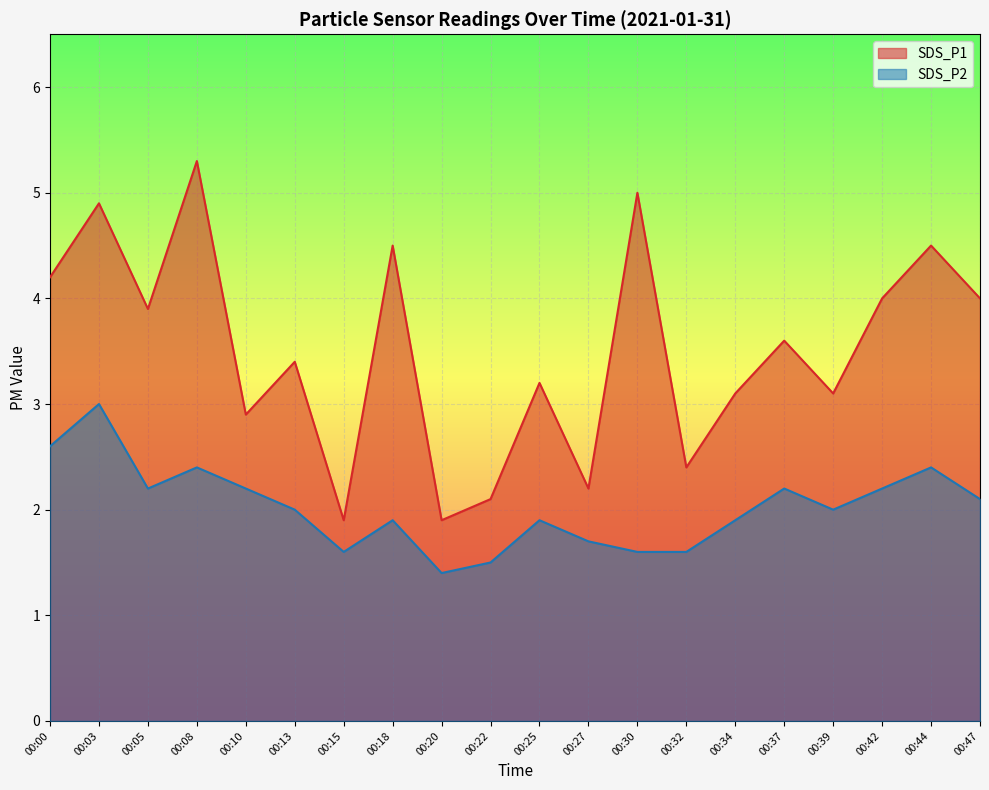

At which category is the sum across all series the highest?

00:03